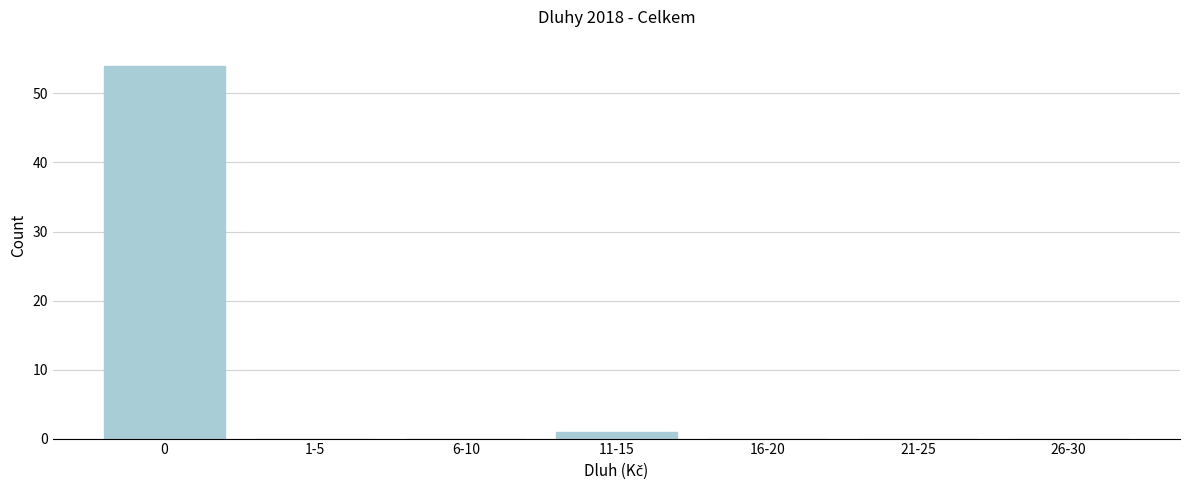

Reading left to right, extract all data points from this chart.

0=54	1-5=0	6-10=0	11-15=1	16-20=0	21-25=0	26-30=0